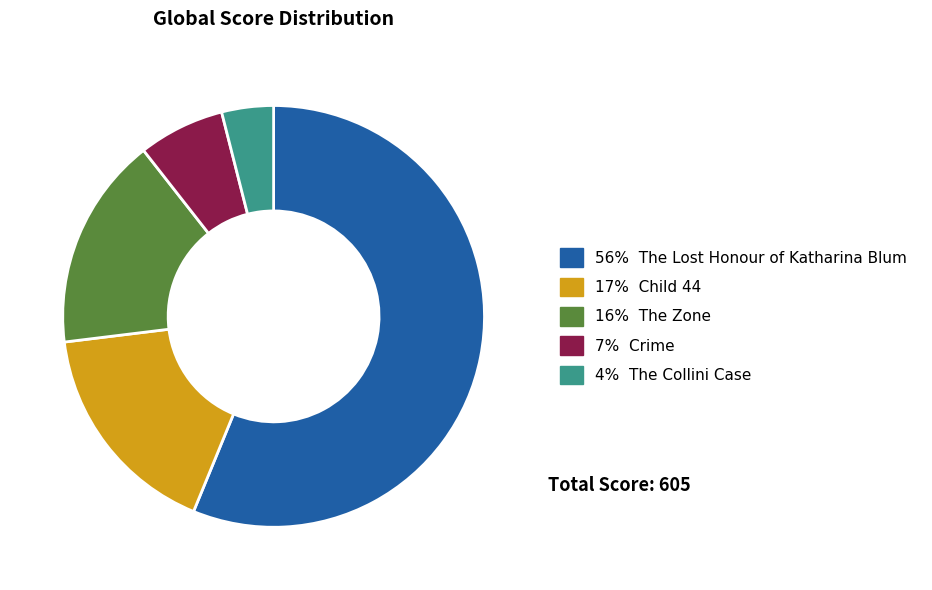

Does any single category account for the majority?

Yes